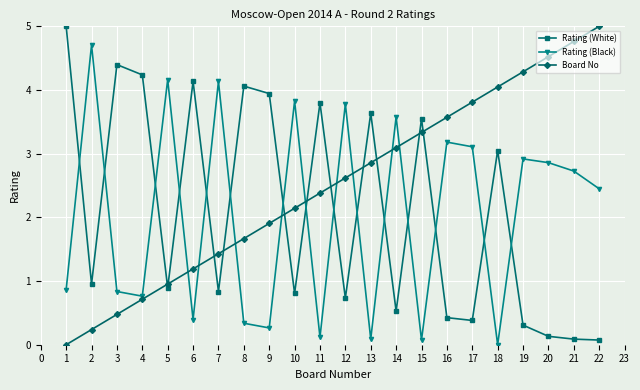

Does the chart display data point markers on the line(s)?

Yes